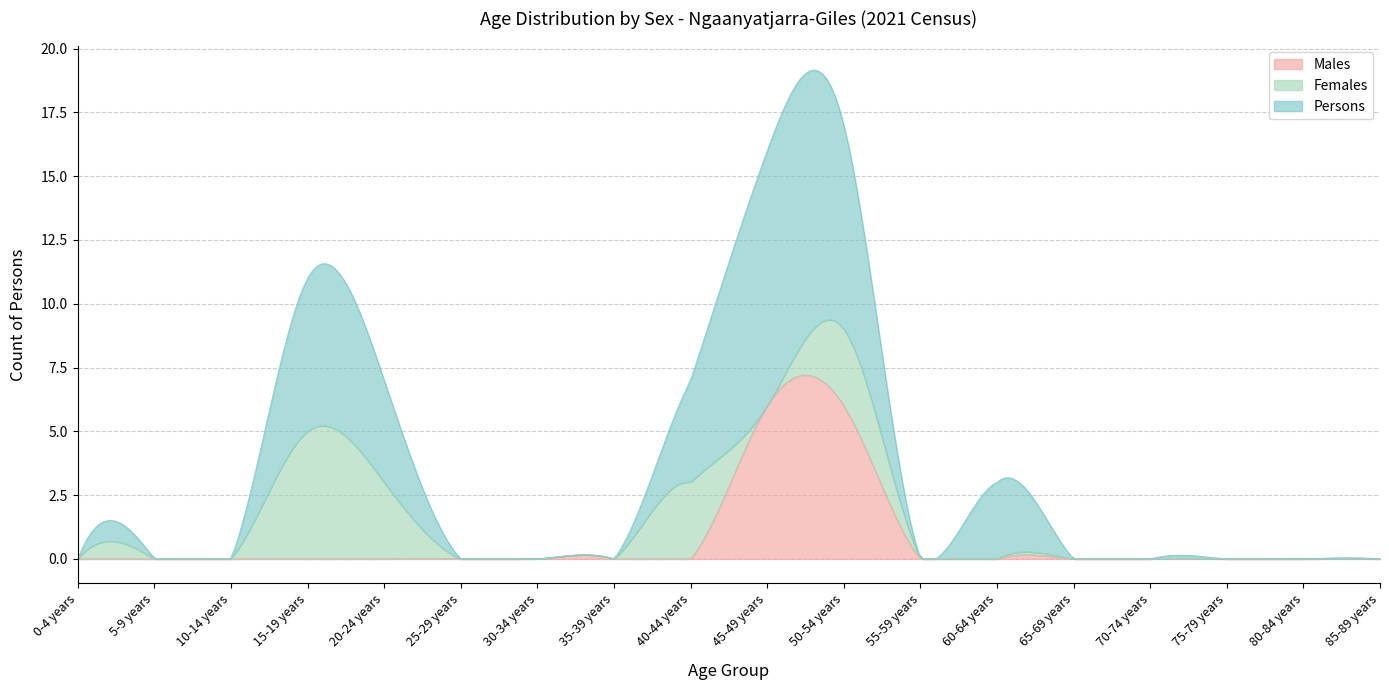

What is the label of the 13th point from the left?

60-64 years